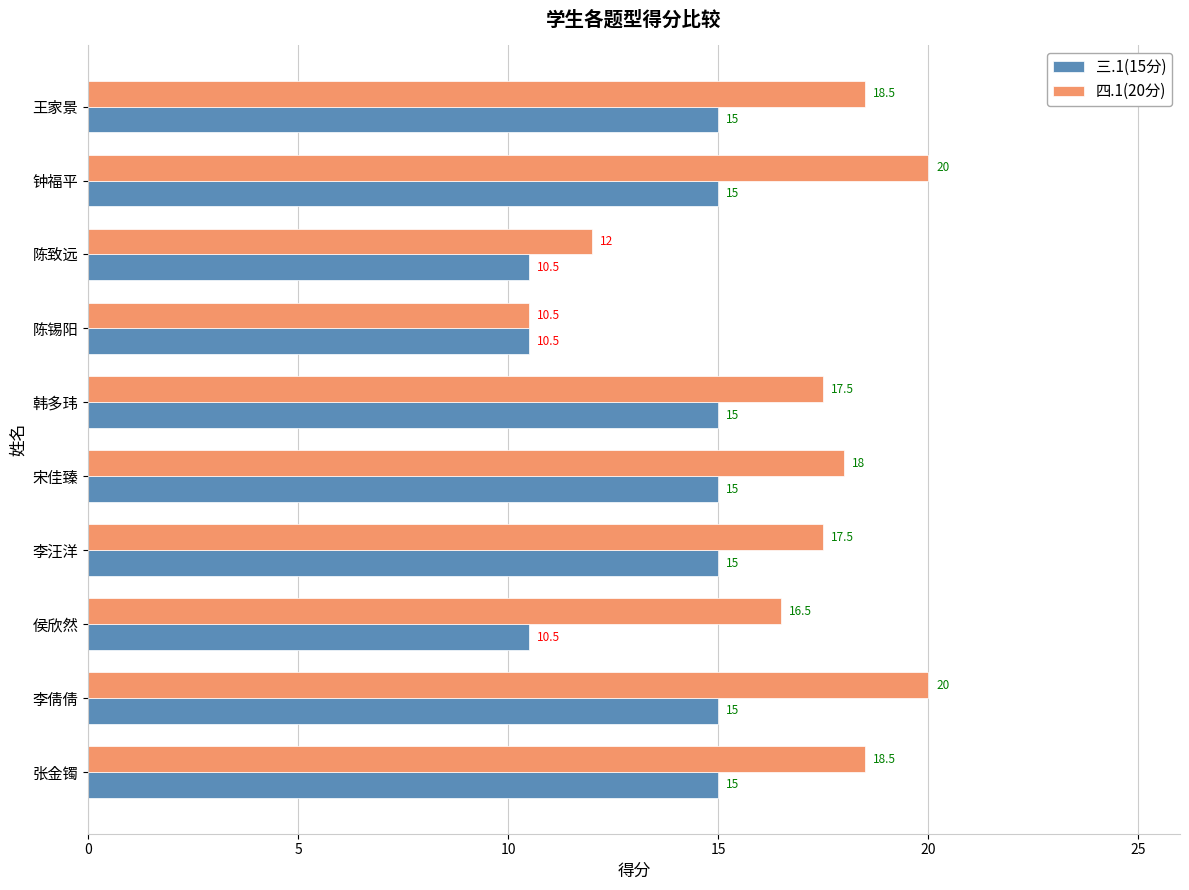

List the series in order of their overall mean, highest first.

四.1(20分), 三.1(15分)